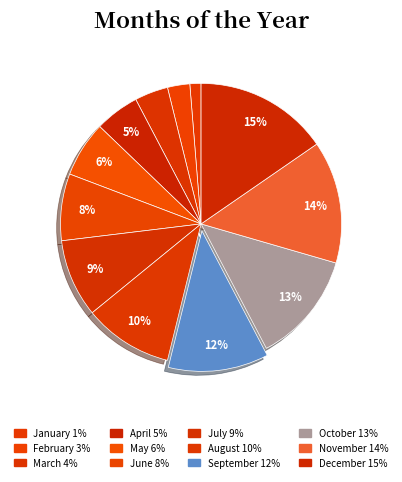

Count the number of slices in the pie.

12